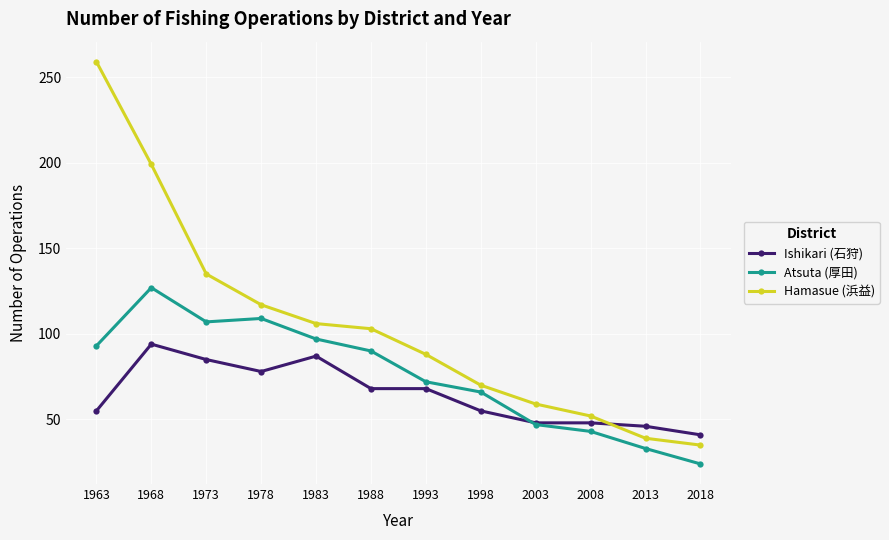

The Ishikari (石狩) series shows 94 at 1968. True or false?

True